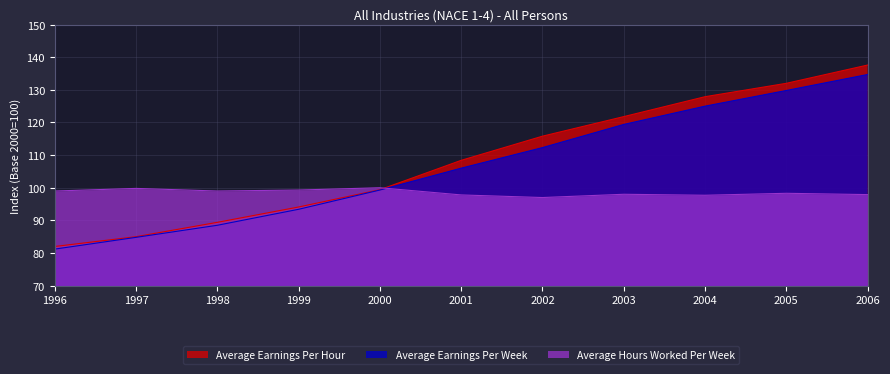

List the labels in order of Average Hours Worked Per Week value, largest first.

2000, 1997, 1999, 1996, 1998, 2005, 2003, 2006, 2001, 2004, 2002